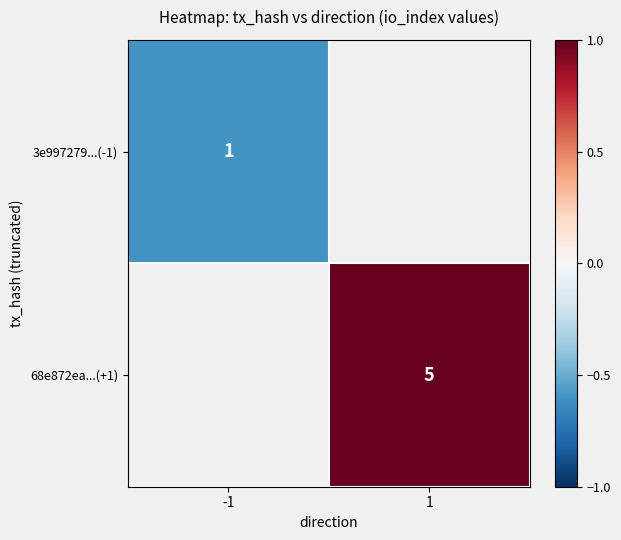

Is the value of 3e997279...(-1) at -1 greater than the value of 68e872ea...(+1) at 1?

No